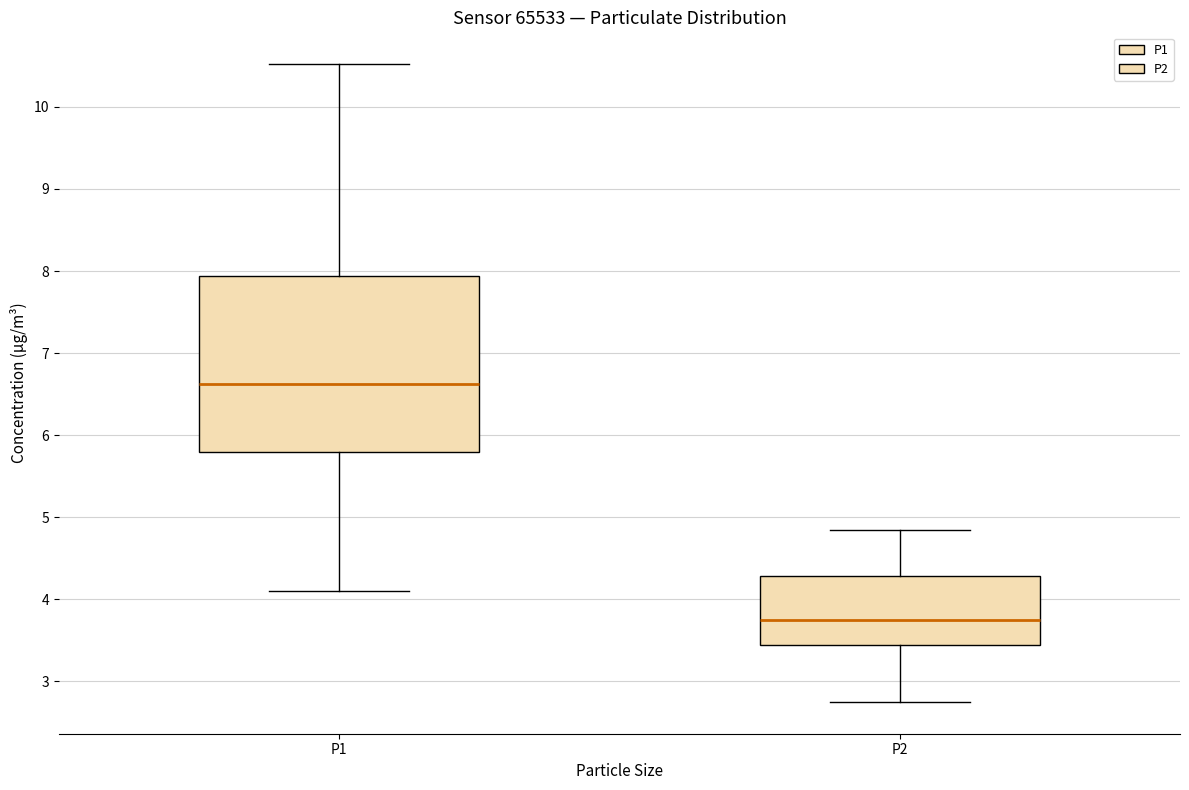

Which box's median line is the lowest?

P2